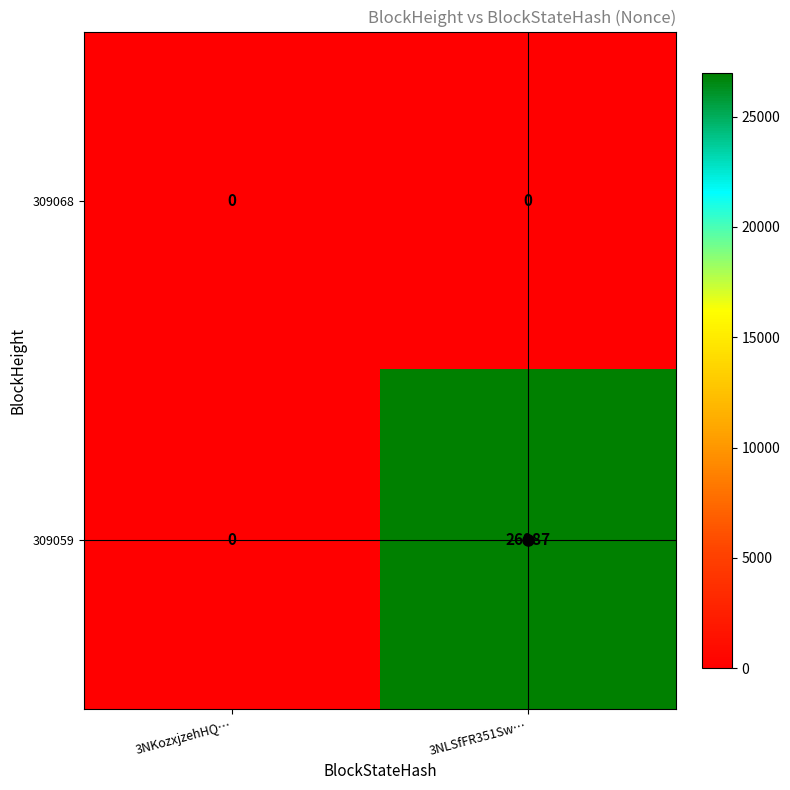

At how many categories does at least one series exceed 17821?

1